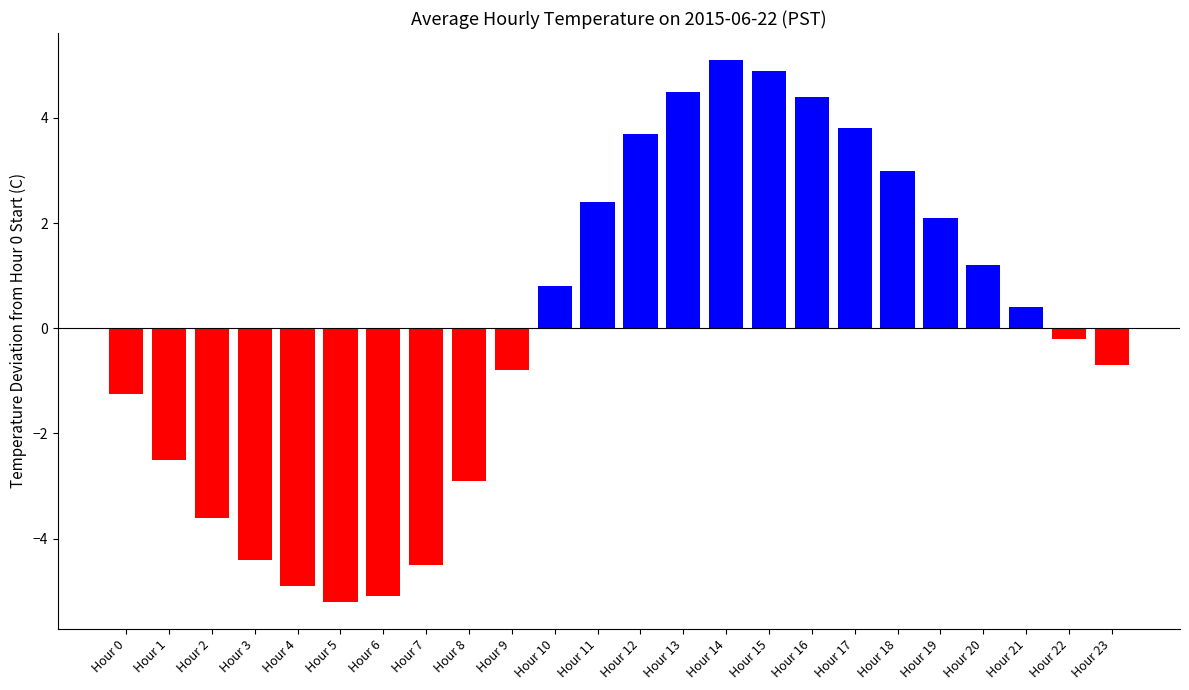

Where does the data first go above 0?

Hour 10